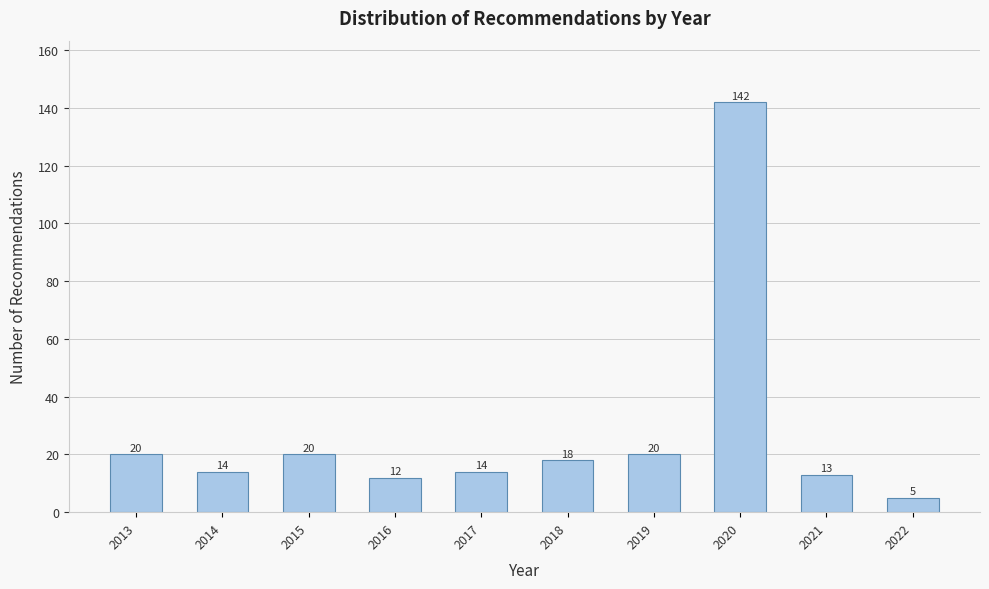

Reading right to left, what are all the values shown in this chart?

2022=5	2021=13	2020=142	2019=20	2018=18	2017=14	2016=12	2015=20	2014=14	2013=20